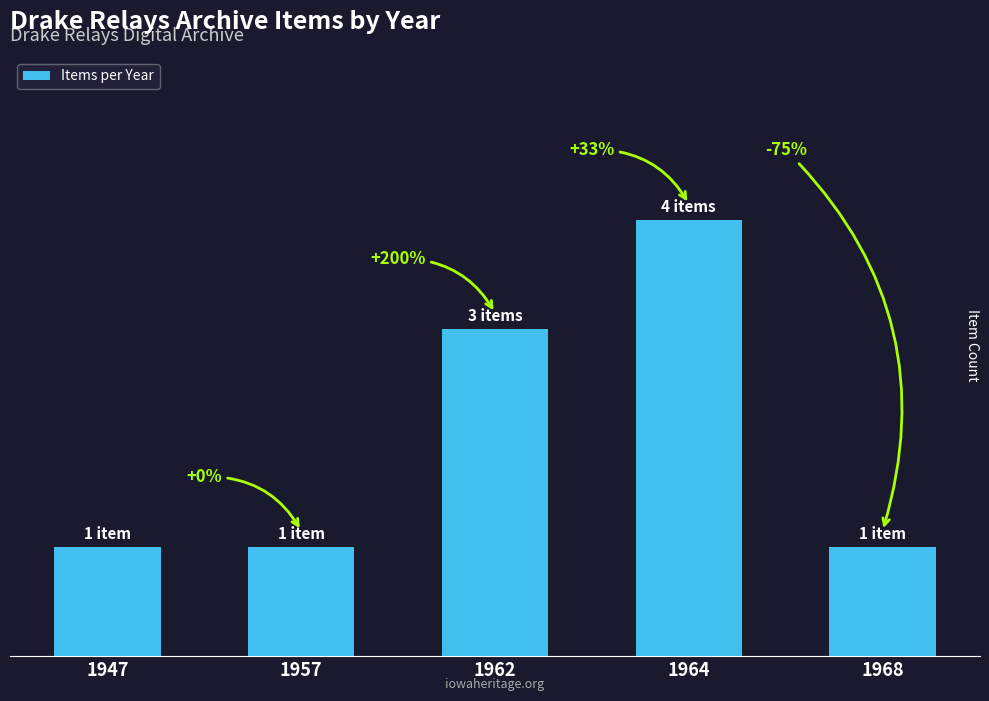

What is the sum of all values?

10